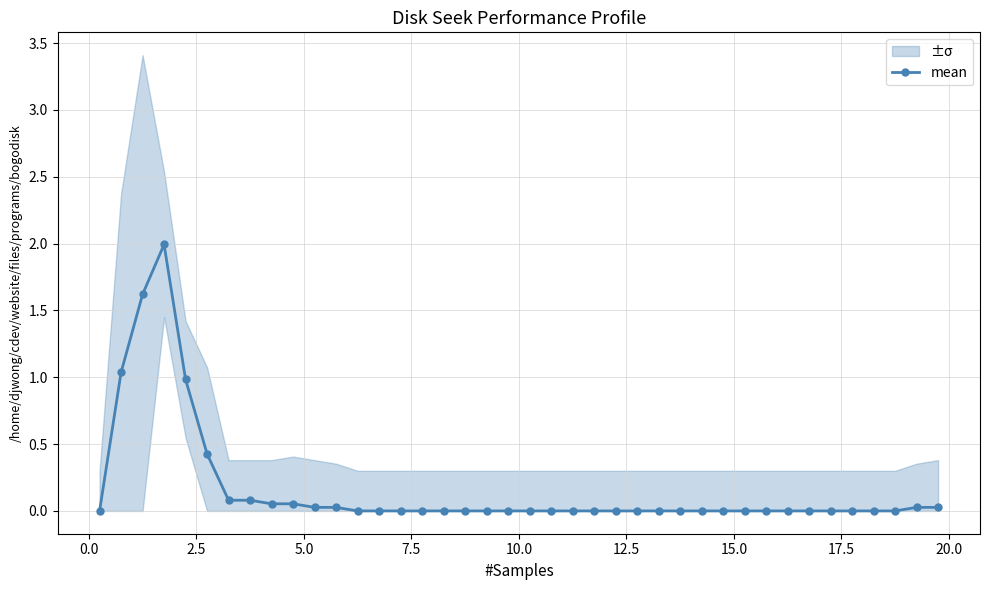

What is the sum of all values?

6.4